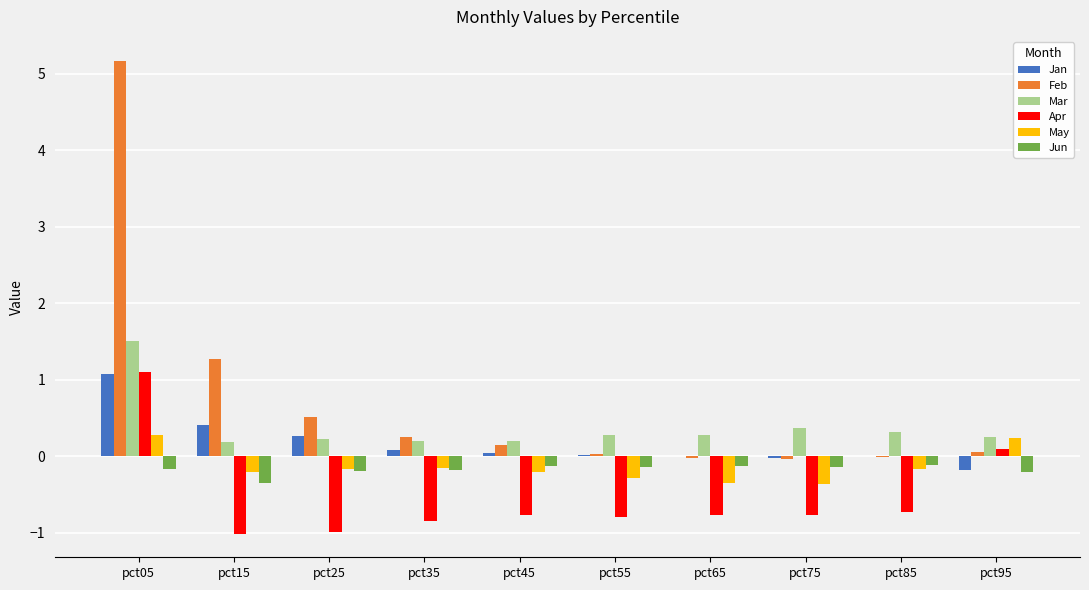

What is the greatest value displayed?

5.2